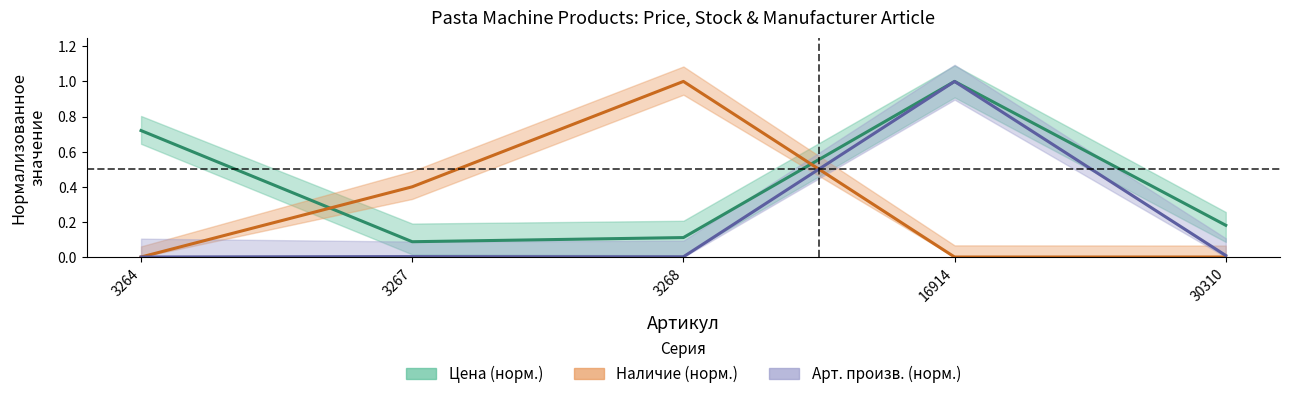

The Цена series shows 0.1 at 3268. True or false?

True